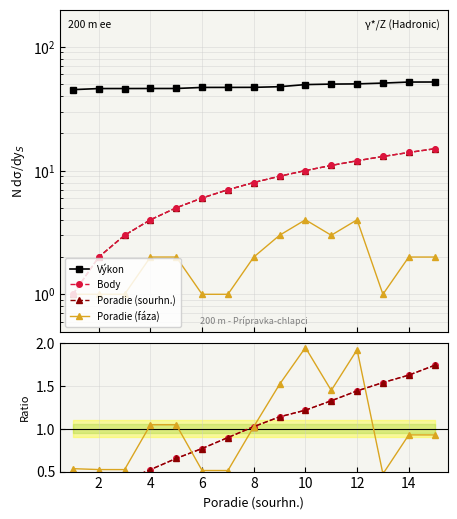

True or false: Výkon has a value of 67.9 at 16.

False